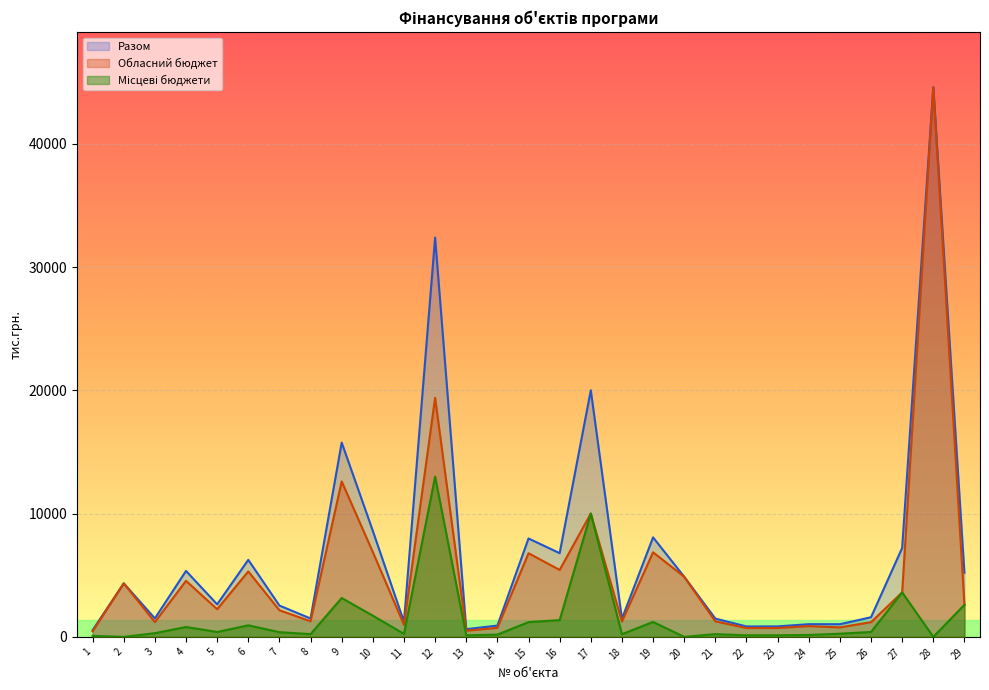

Which category has the lowest value across all series?

2